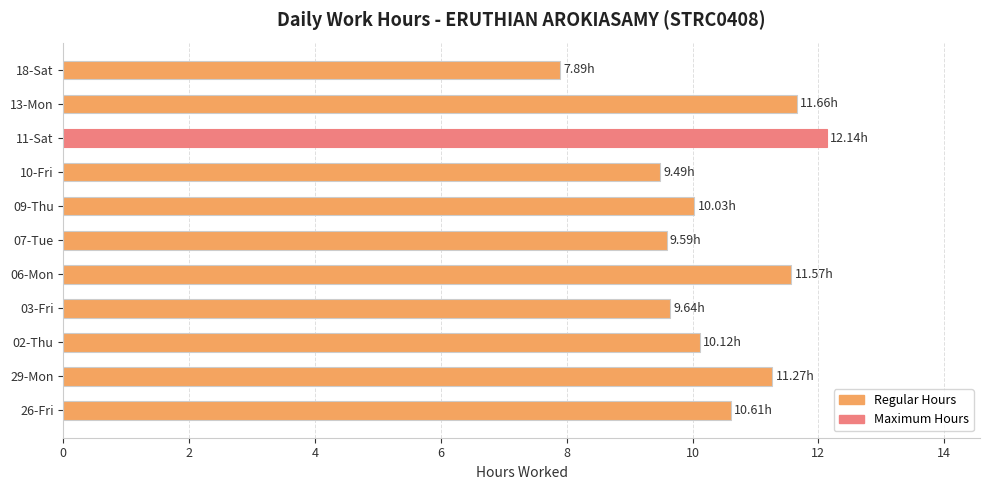

What is the change in value from 09-Thu to 18-Sat?

-2.1